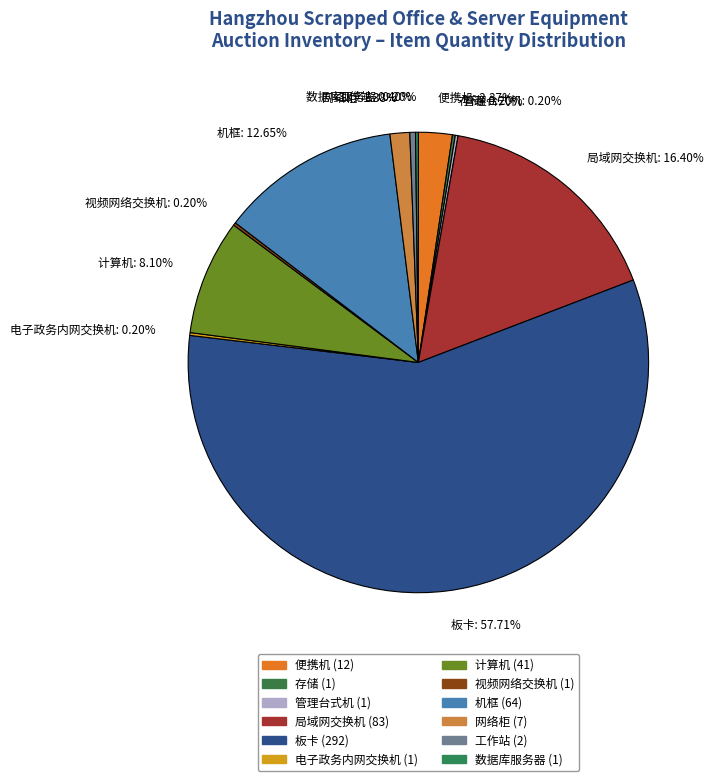

Which has a higher value, 计算机: 8.10% or 板卡: 57.71%?

板卡: 57.71%